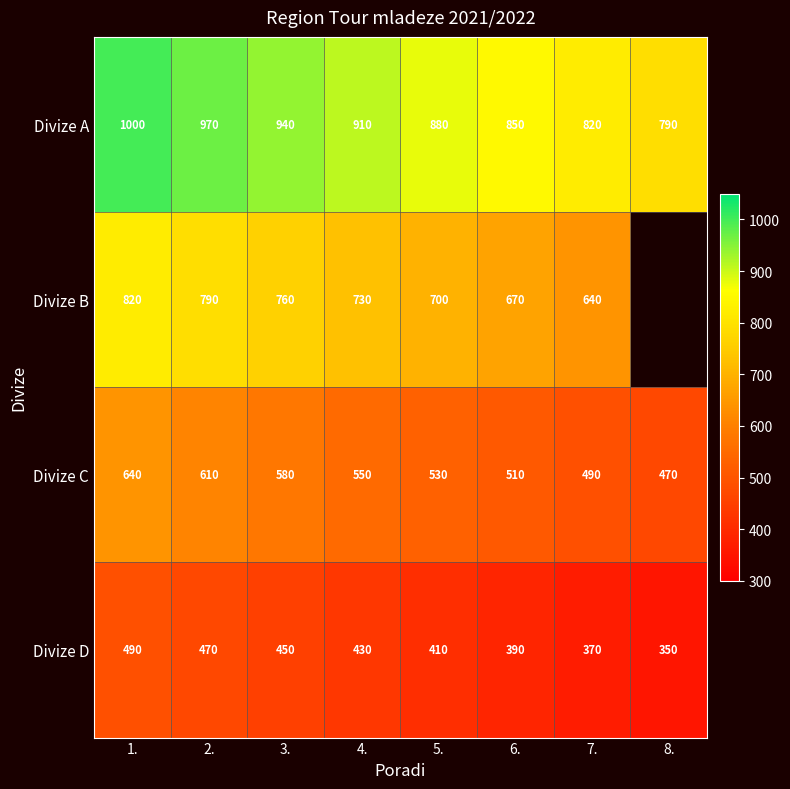

What value does the Divize A series have at 8., to the nearest 5?

790